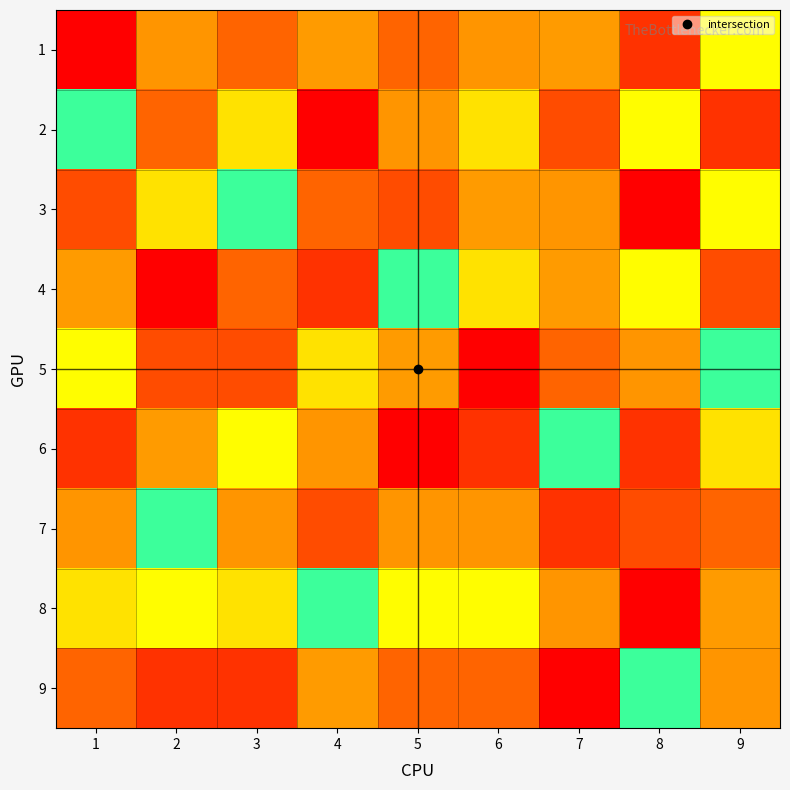

Which series has the widest spread of values?

2